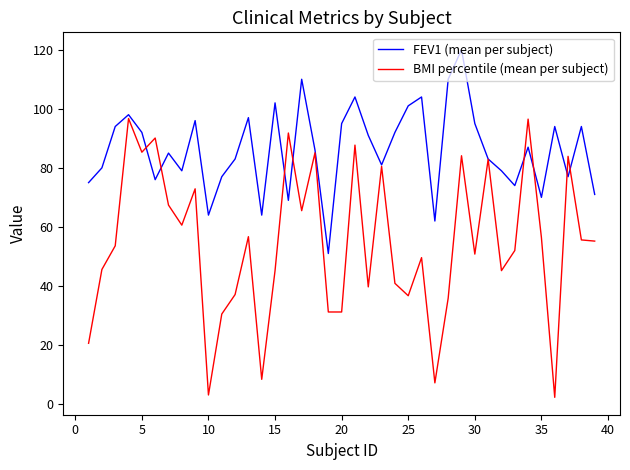

What is the maximum value shown in the chart?

120.0